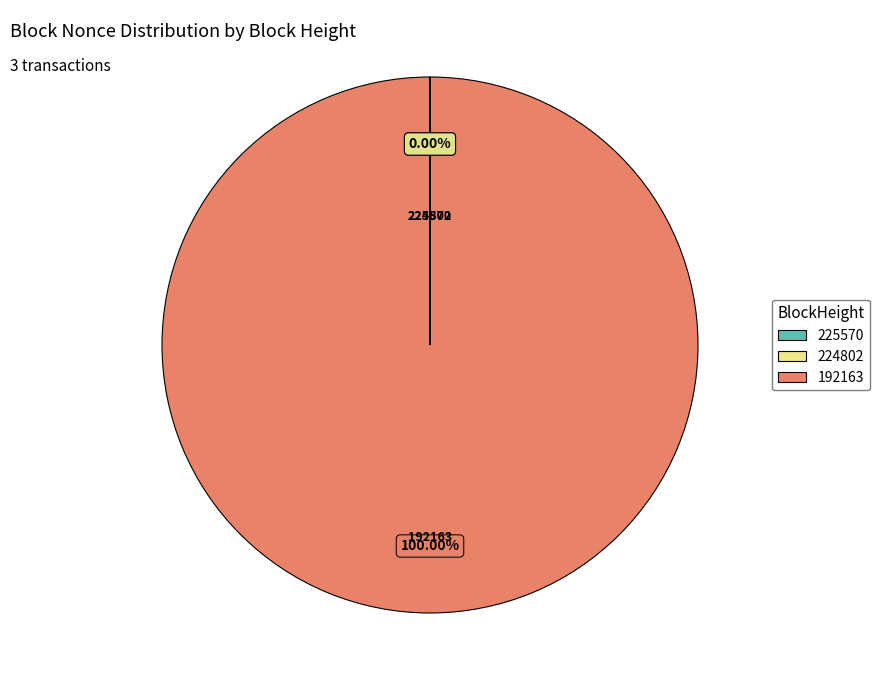

Does any single category account for the majority?

Yes